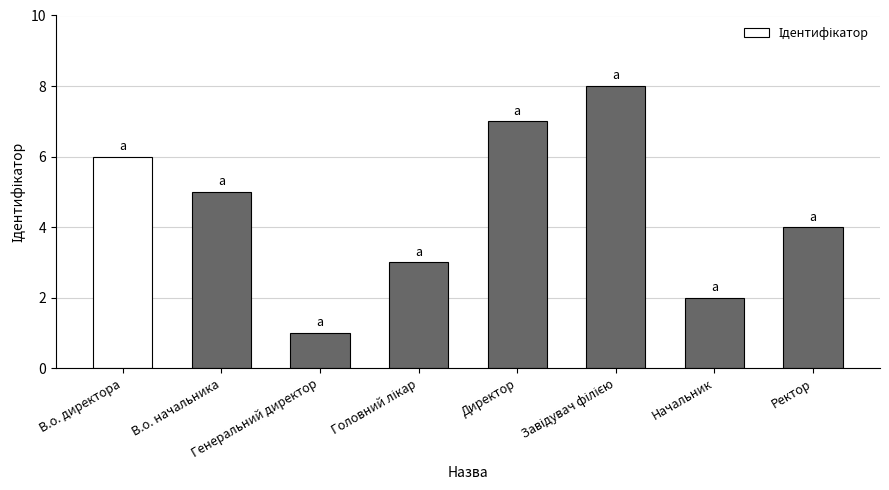

The chart shows a value of 2 at Начальник. True or false?

True